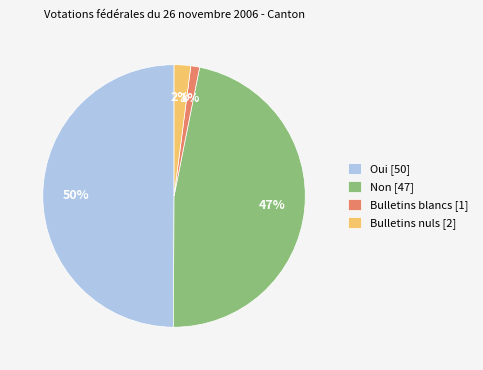

Which has a higher value, Bulletins blancs [1] or Bulletins nuls [2]?

Bulletins nuls [2]